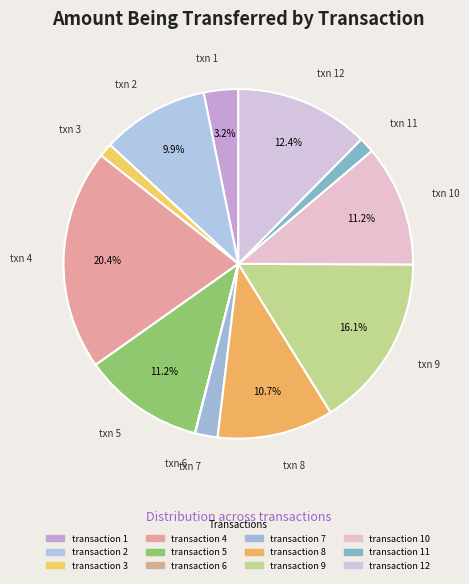

Count the number of slices in the pie.

12